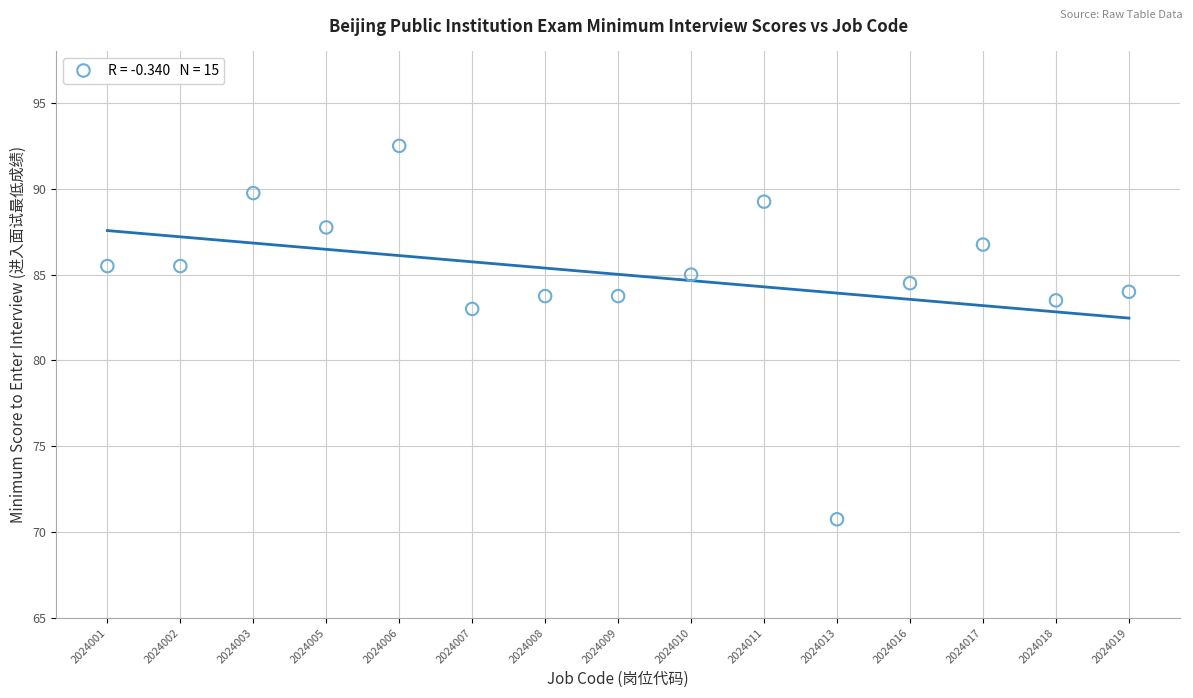

What Y value in the scatter plot is closest to 81?

83.0